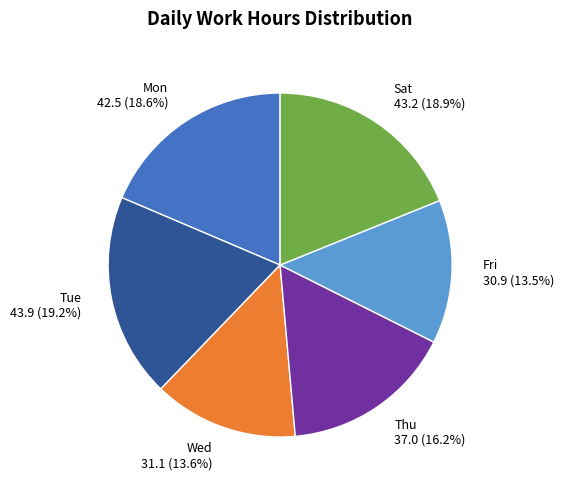

Is there a majority slice in this chart?

No